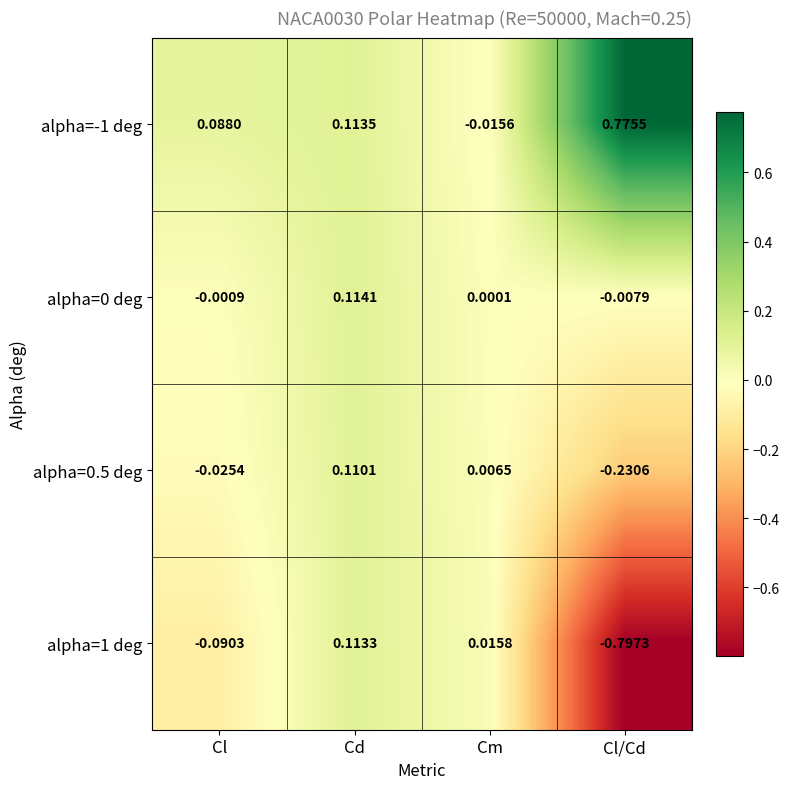

At which category is the sum across all series the highest?

Cd